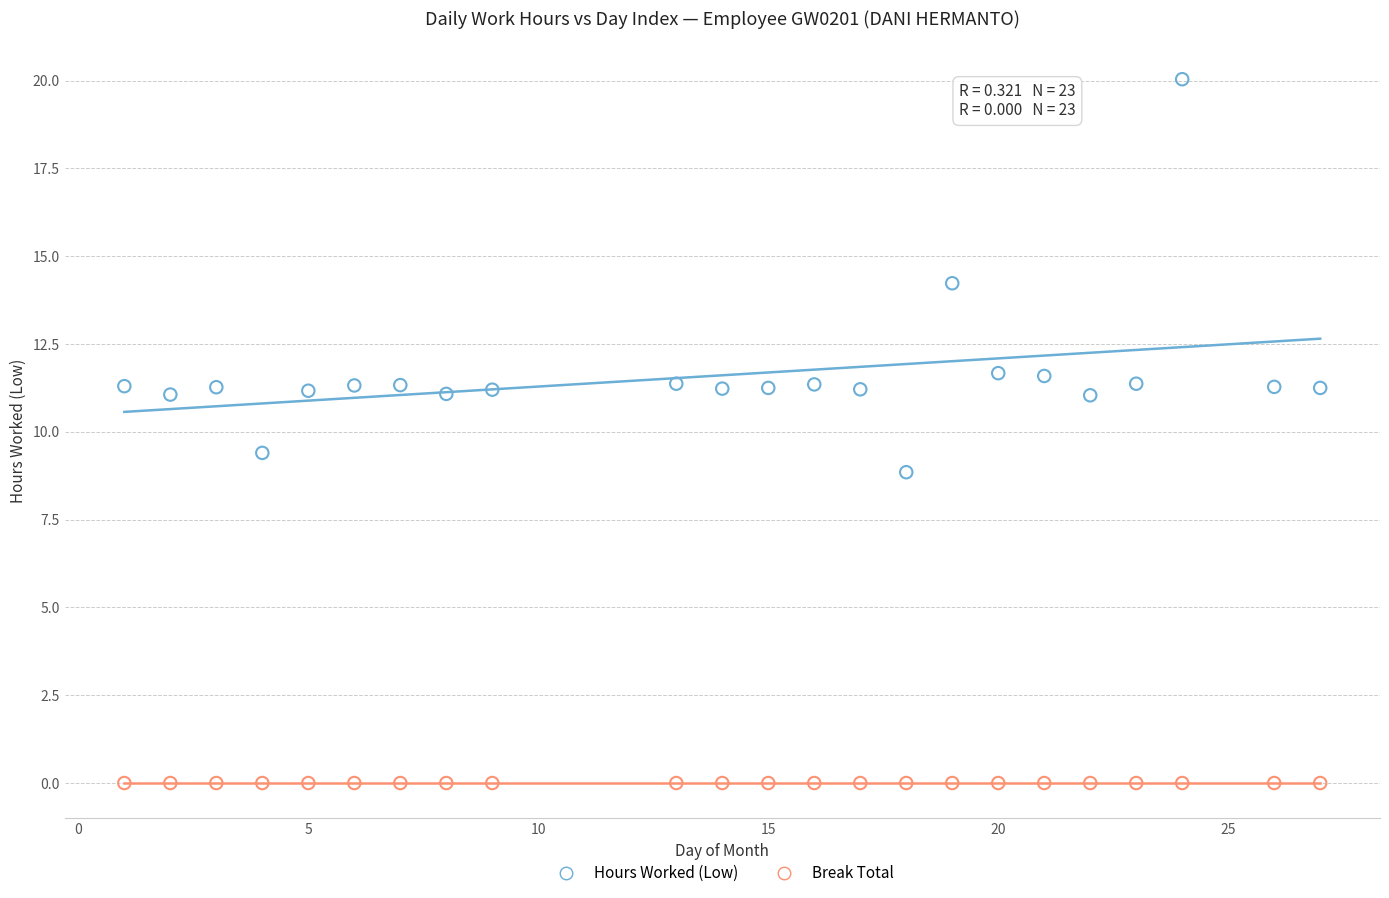

Which series reaches the minimum Y coordinate?

Break Total